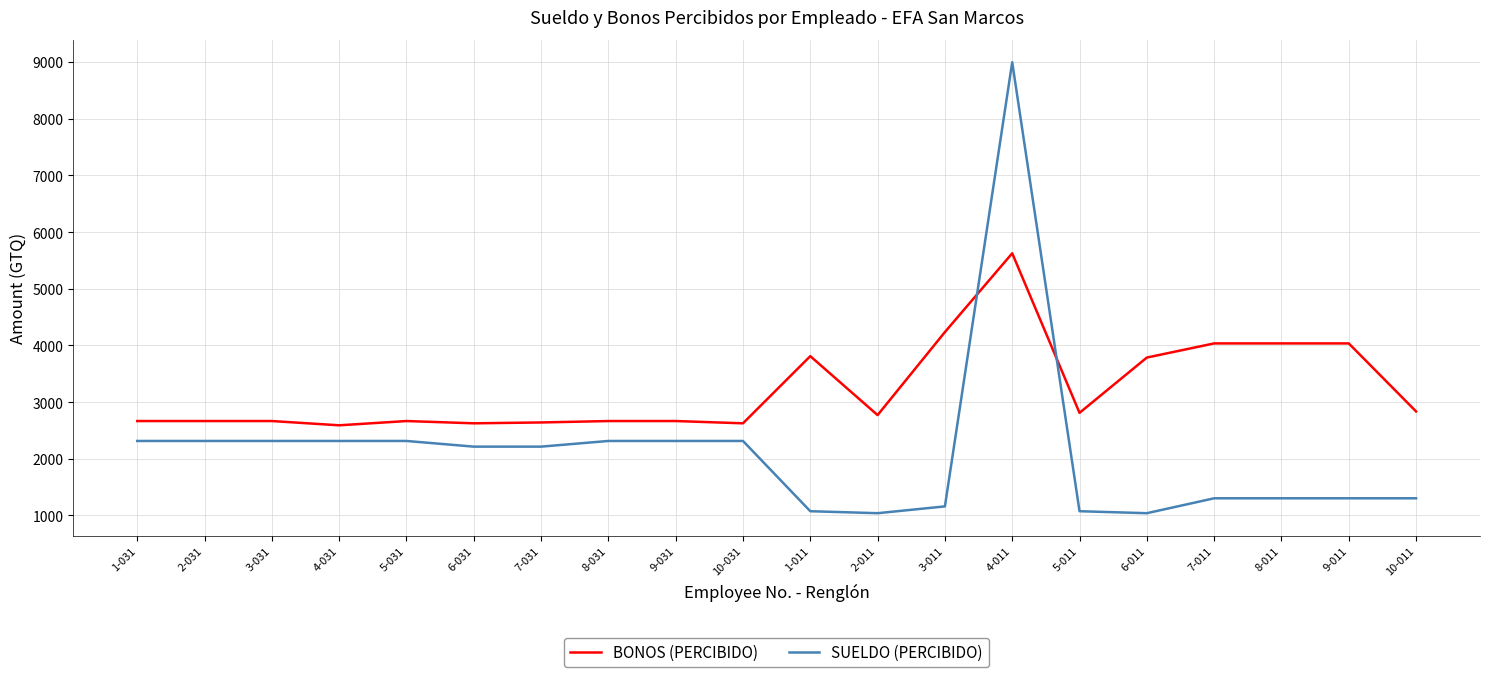

What value does the BONOS (PERCIBIDO) series have at 6-031?

2625.0